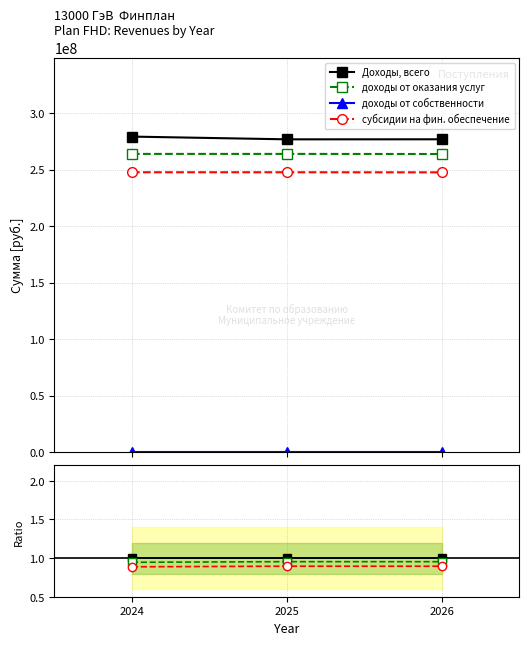

Between 2024 and 2026, which is larger?

2024